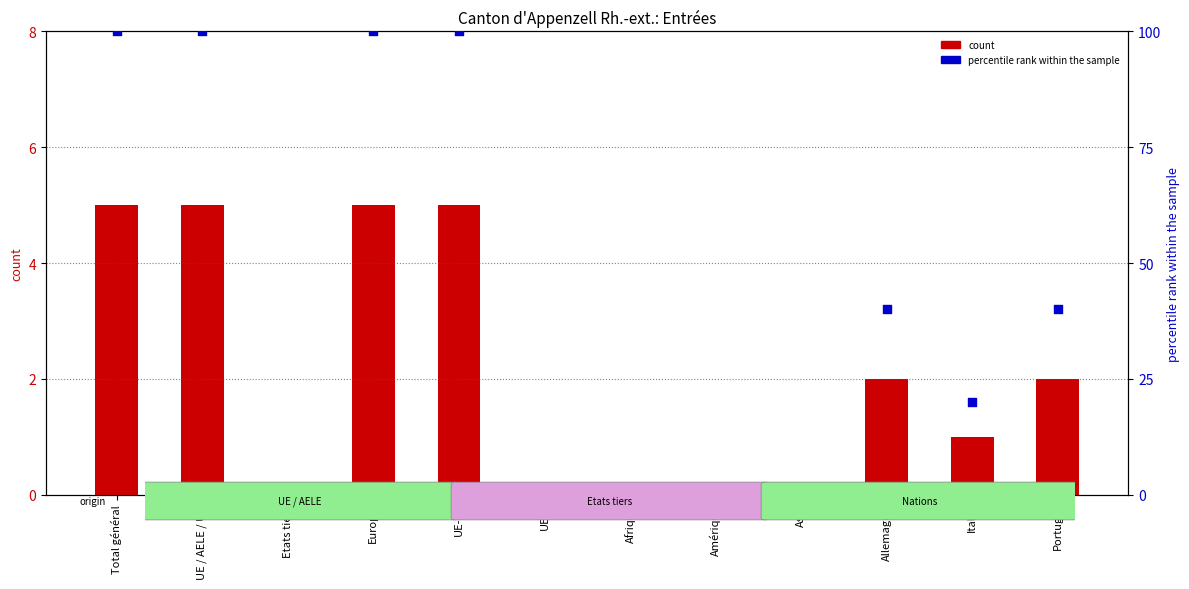

What are all the series names shown in the legend?

count, percentile rank within the sample